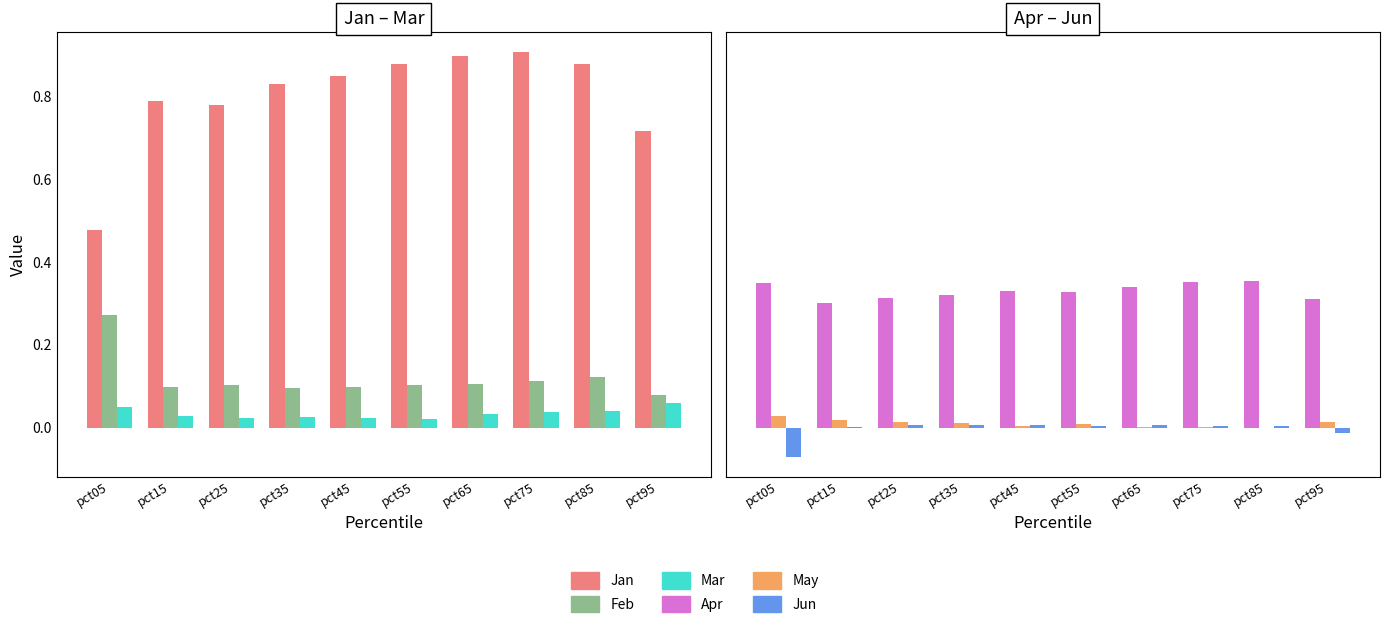

The value of Apr at pct95 is 0.3. True or false?

True